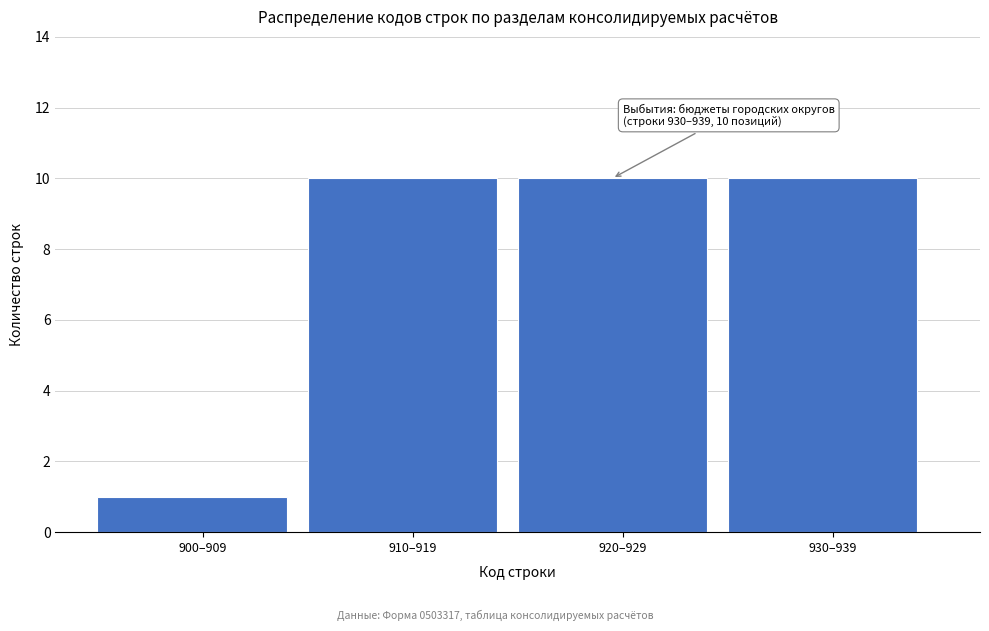

Reading left to right, extract all data points from this chart.

1	10	10	10